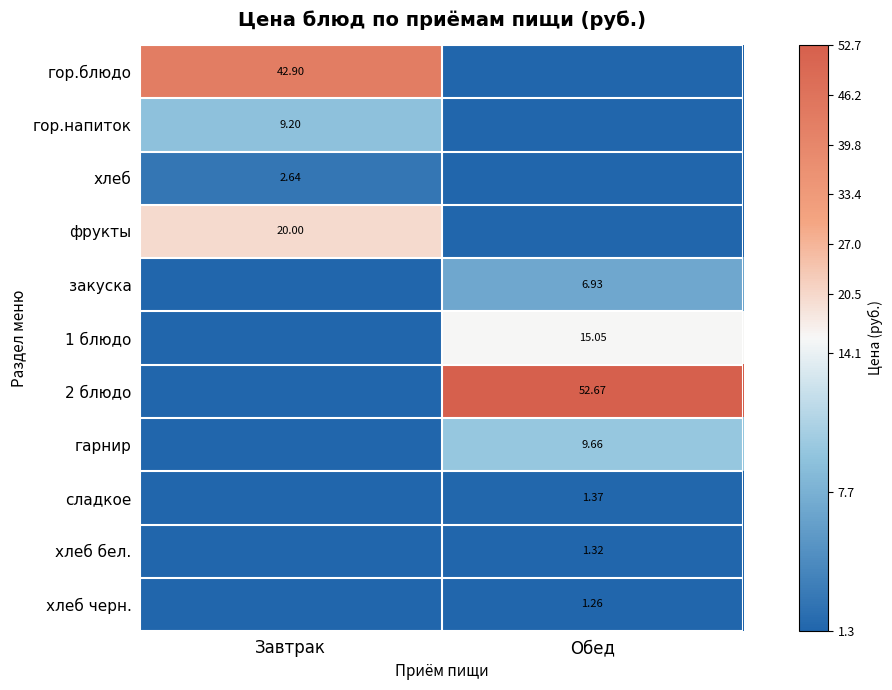

Is the value of гарнир at Завтрак greater than the value of фрукты at Обед?

No